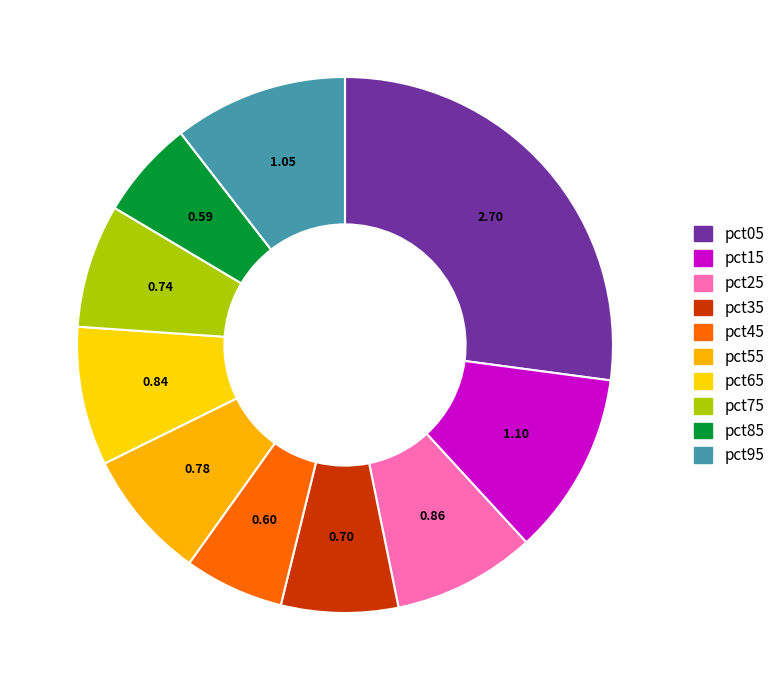

How many slices are in this pie chart?

10